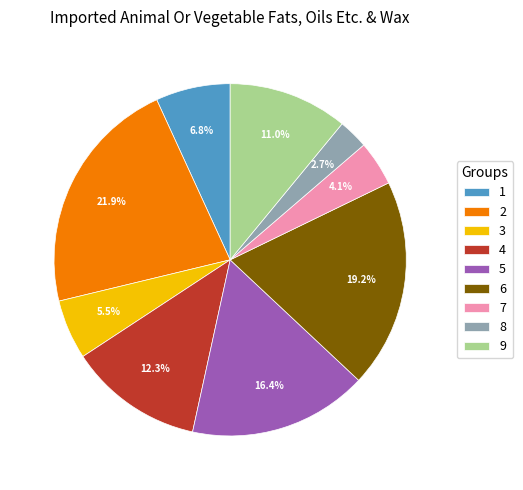

Is there any slice that represents more than half of the pie?

No